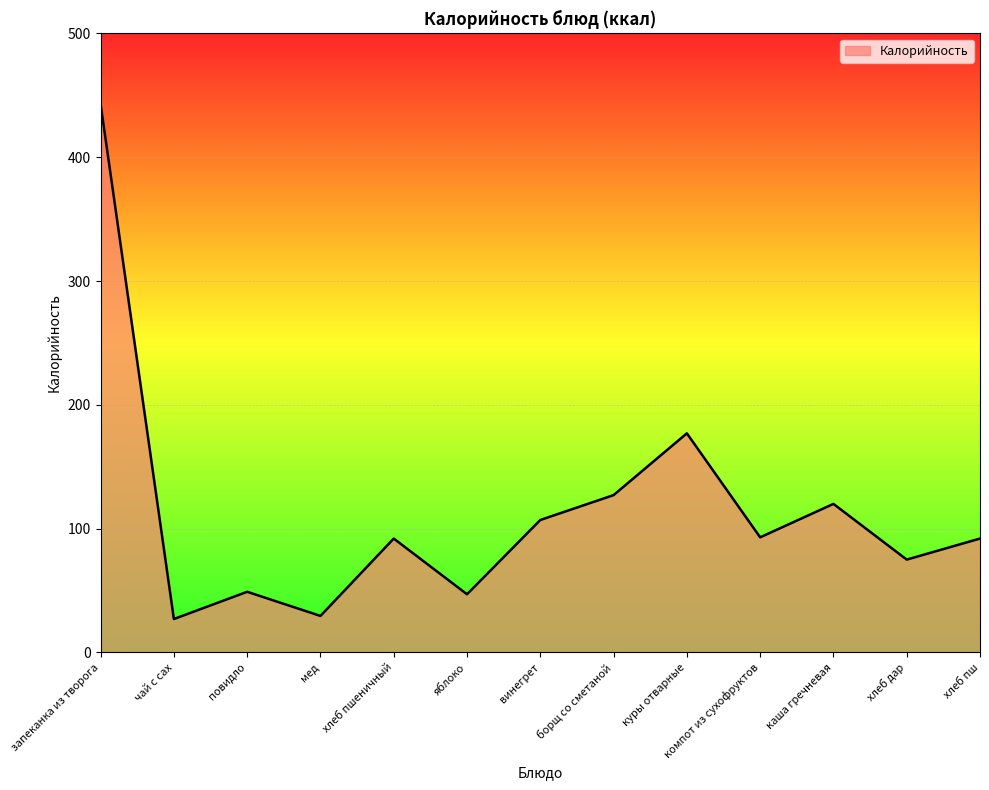

What is the ratio of the value at хлеб дар to the value at каша гречневая?

0.6